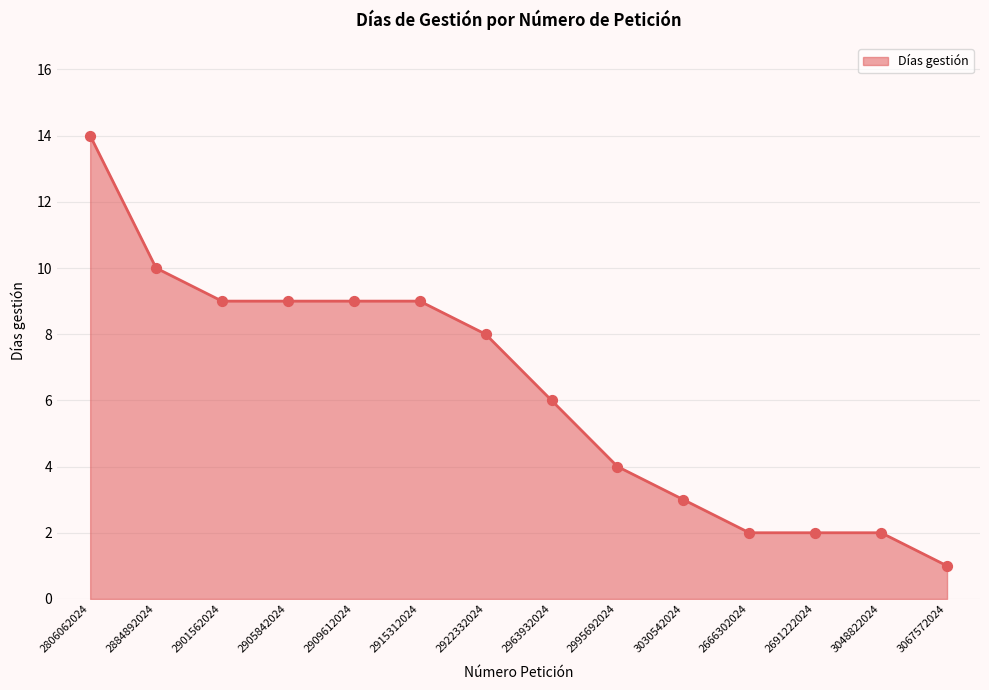

Which has a higher value, 2909612024 or 3030542024?

2909612024